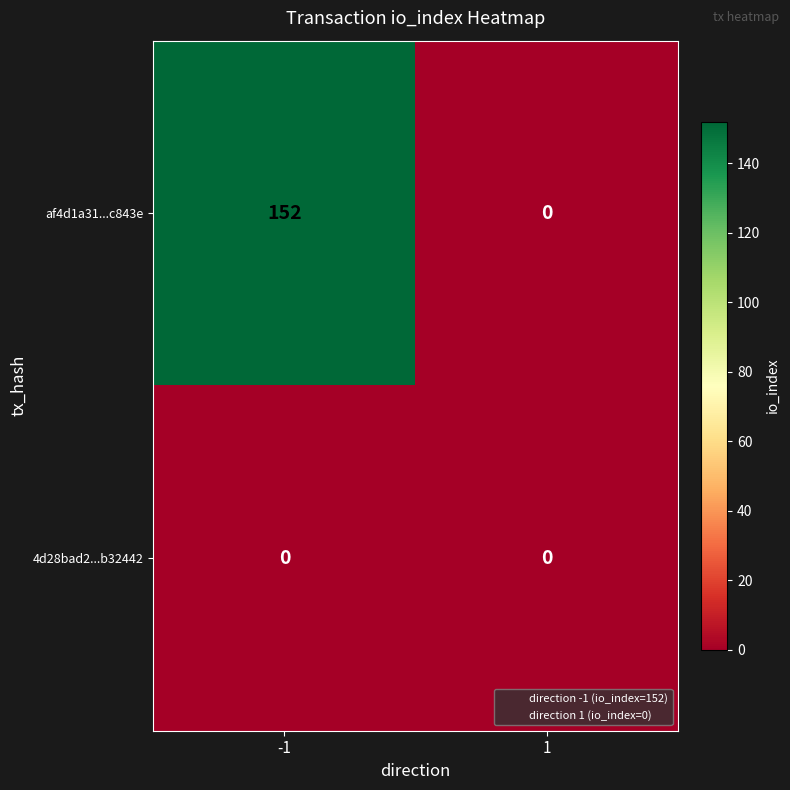

Reading right to left, list all the values displayed in this chart.

af4d1a31...c843e: 1=0	-1=152
4d28bad2...b32442: 1=0	-1=0